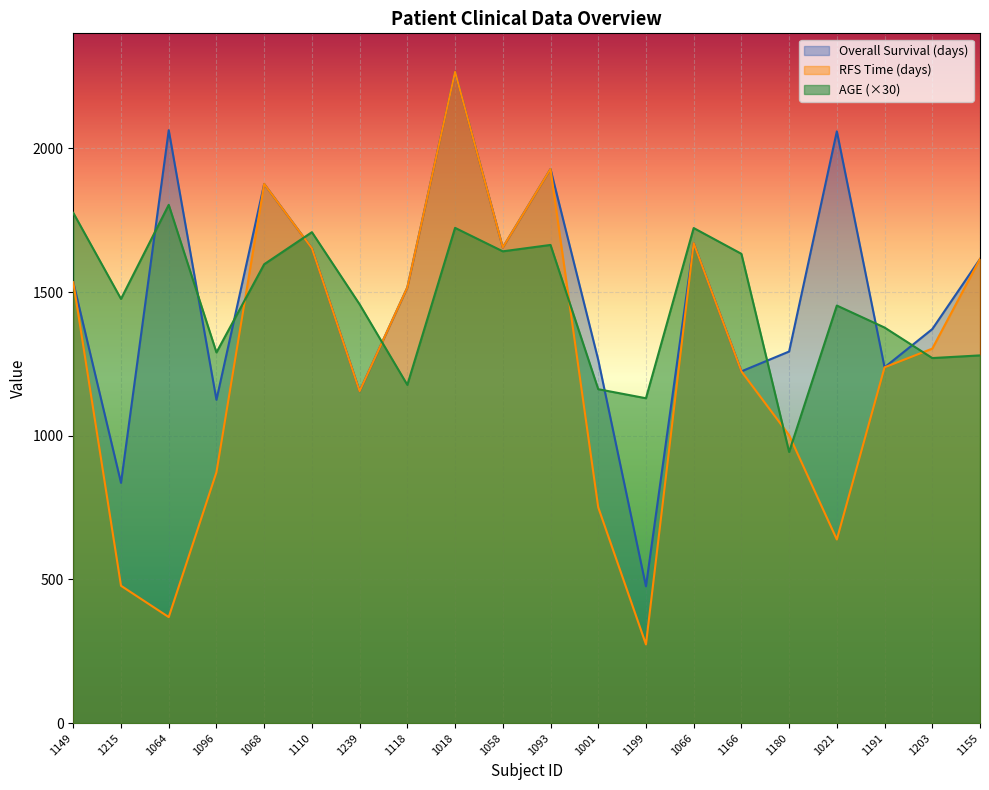

Where is Overall Survival (days) nearest to the value 1371?

1203